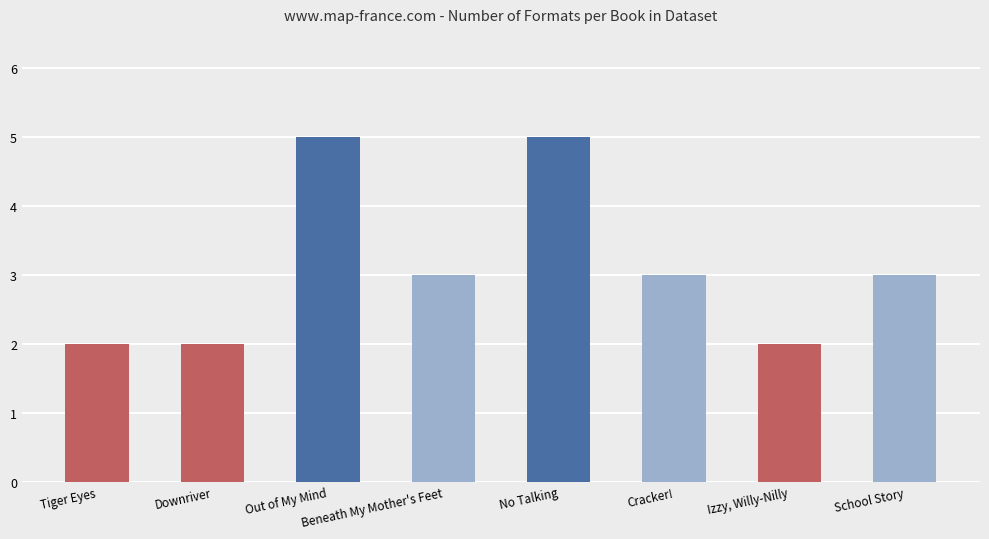

What is the average value?

3